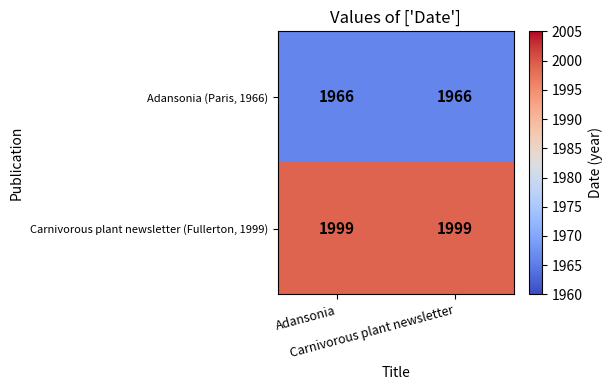

Count the number of data series in this chart.

2